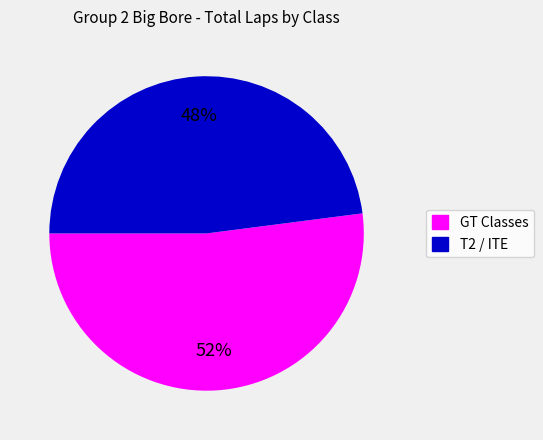

How many segments does this pie chart have?

2